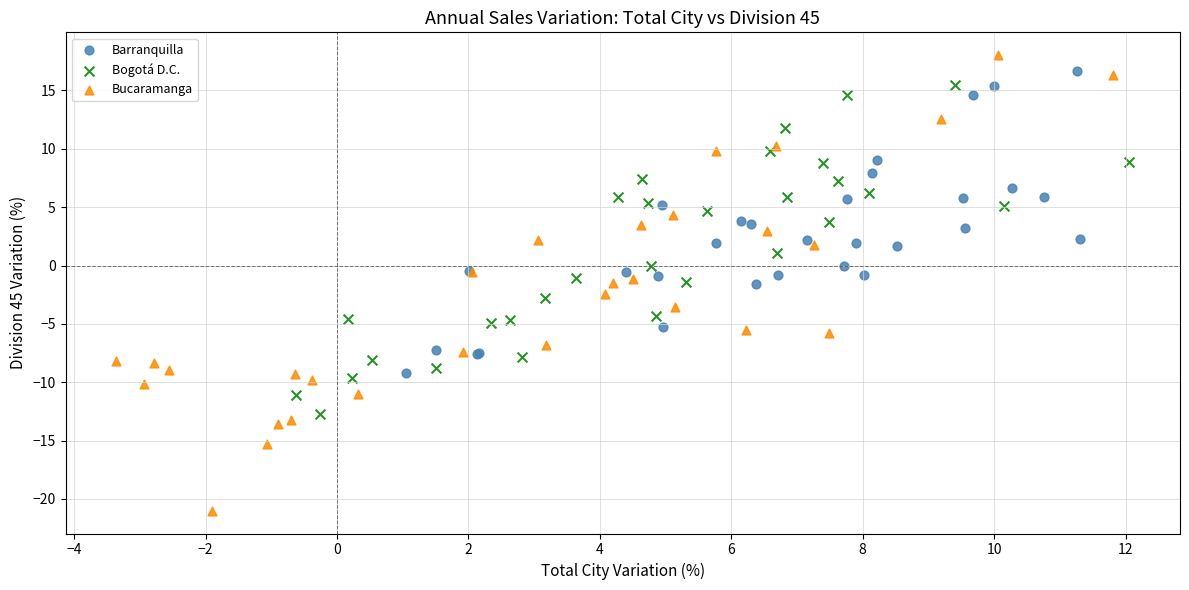

Which series has the widest spread of Y values?

Bucaramanga